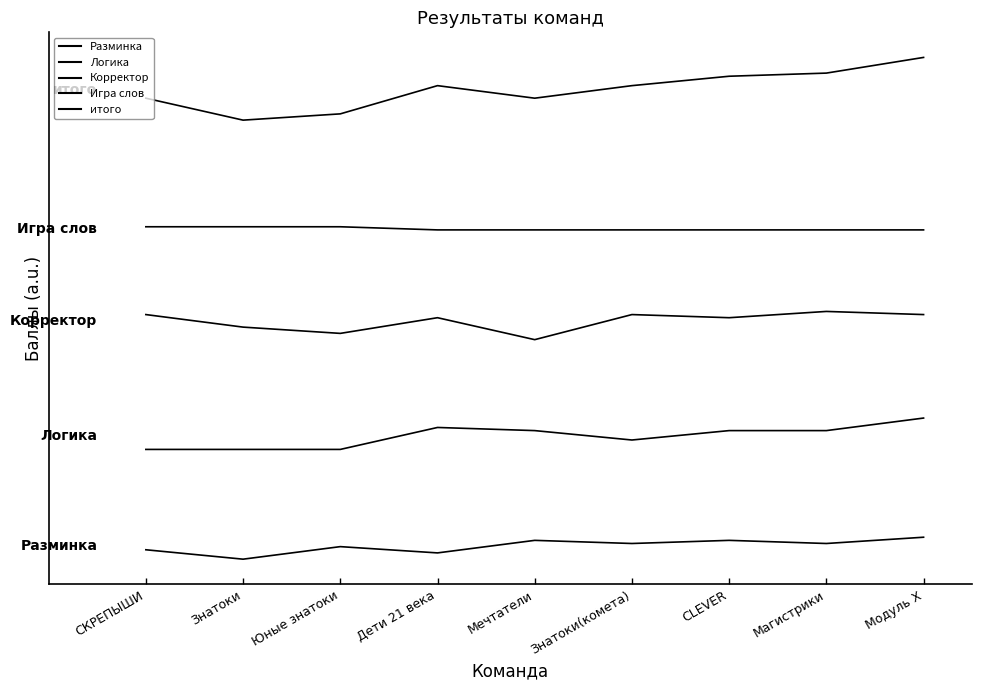

Does the chart have visible grid lines?

No